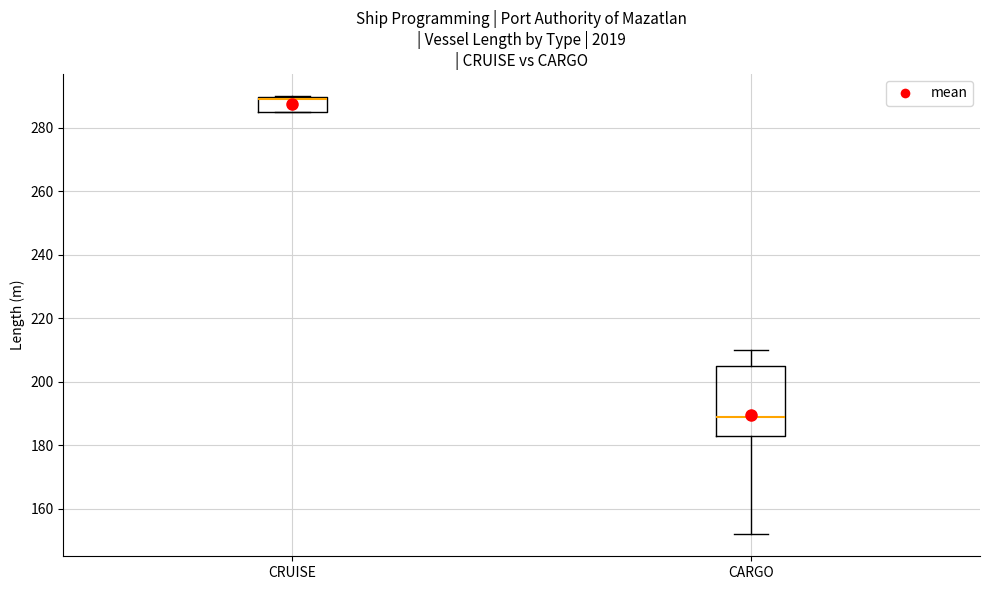

Where does the upper whisker of the box for CARGO end on the y-axis? The values are not printed on the chart, so give them approximately, as read against the axis.

210